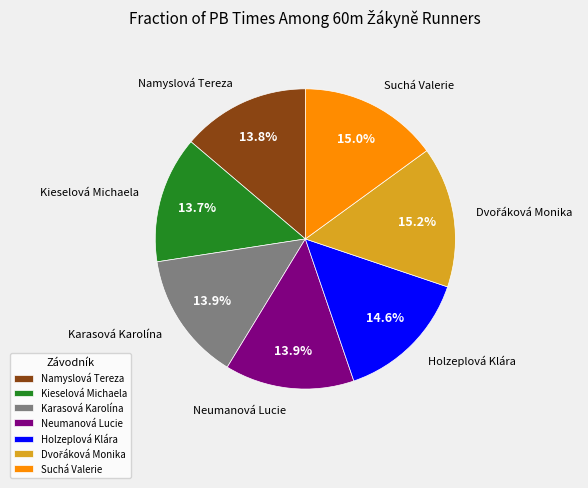

Do Holzeplová Klára and Karasová Karolína together represent more than half of the pie?

No